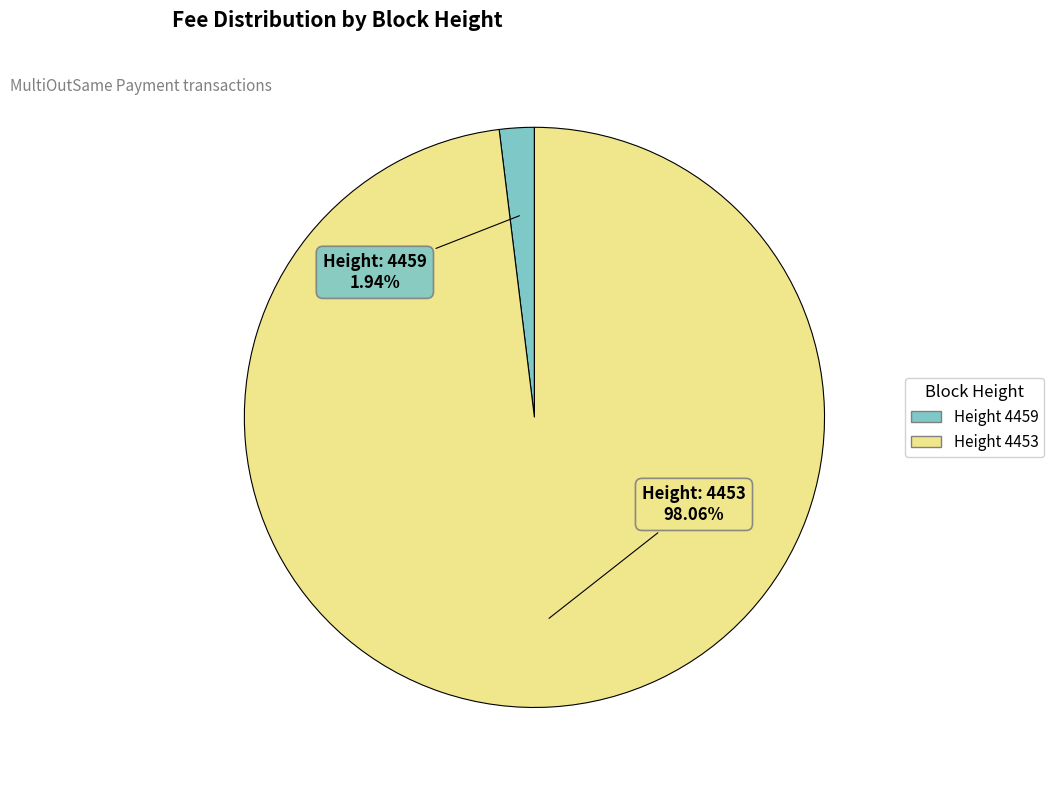

Does any single category account for the majority?

Yes